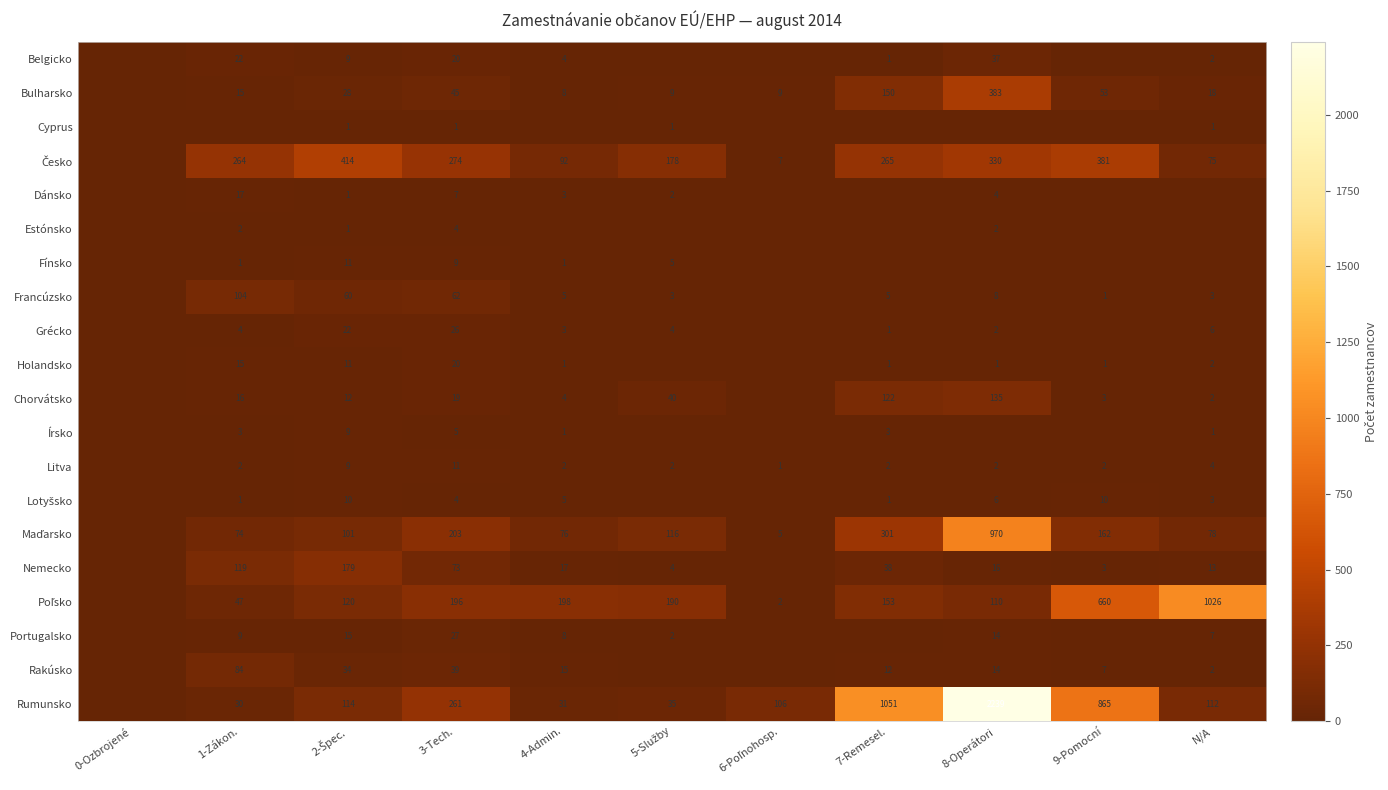

True or false: Grécko has a value of 2 at 8-Operátori.

True